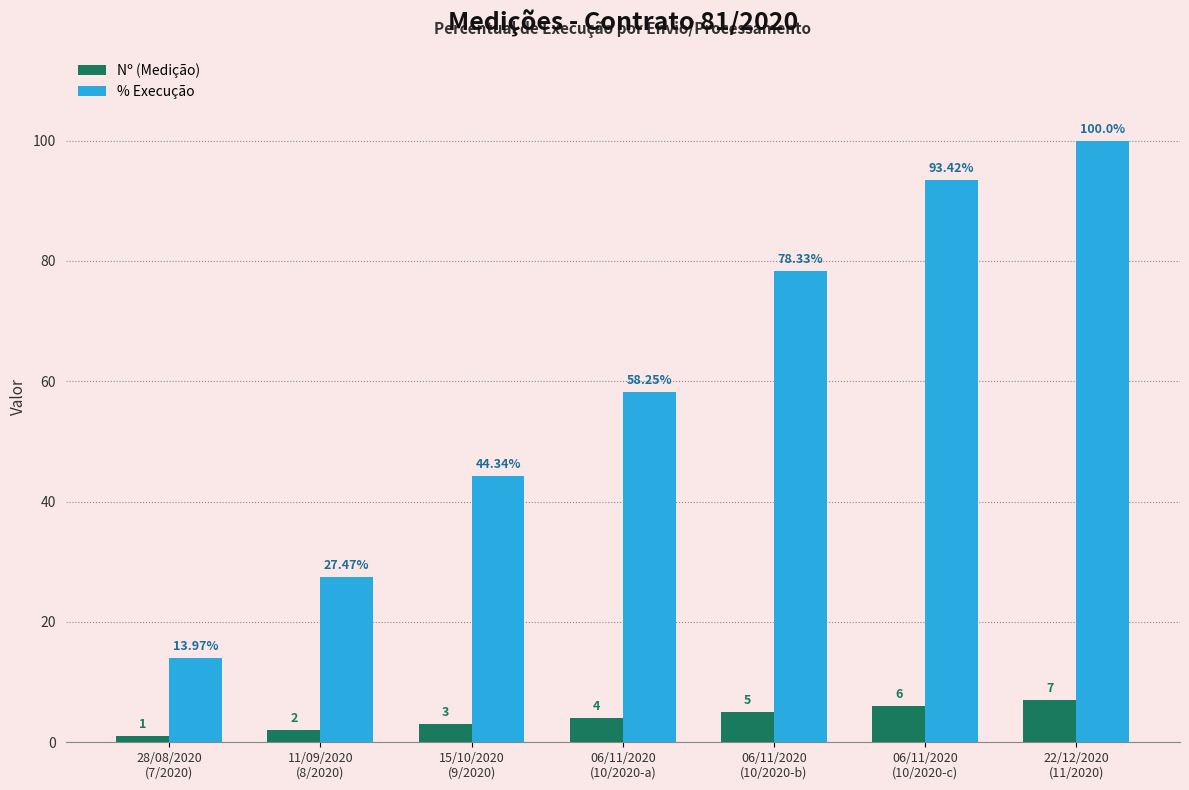

Rank the categories by % Execução value from highest to lowest.

22/12/2020
(11/2020), 06/11/2020
(10/2020-c), 06/11/2020
(10/2020-b), 06/11/2020
(10/2020-a), 15/10/2020
(9/2020), 11/09/2020
(8/2020), 28/08/2020
(7/2020)